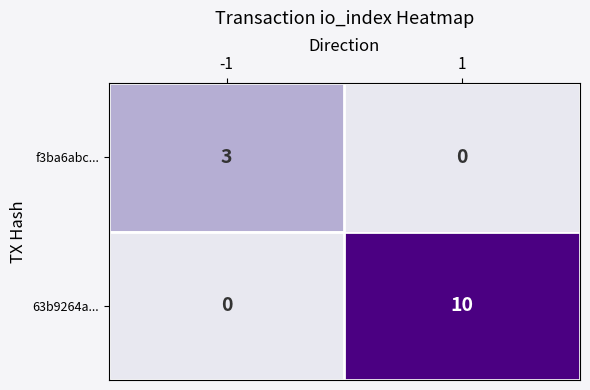

Rank the series at -1 from lowest to highest value.

63b9264a..., f3ba6abc...